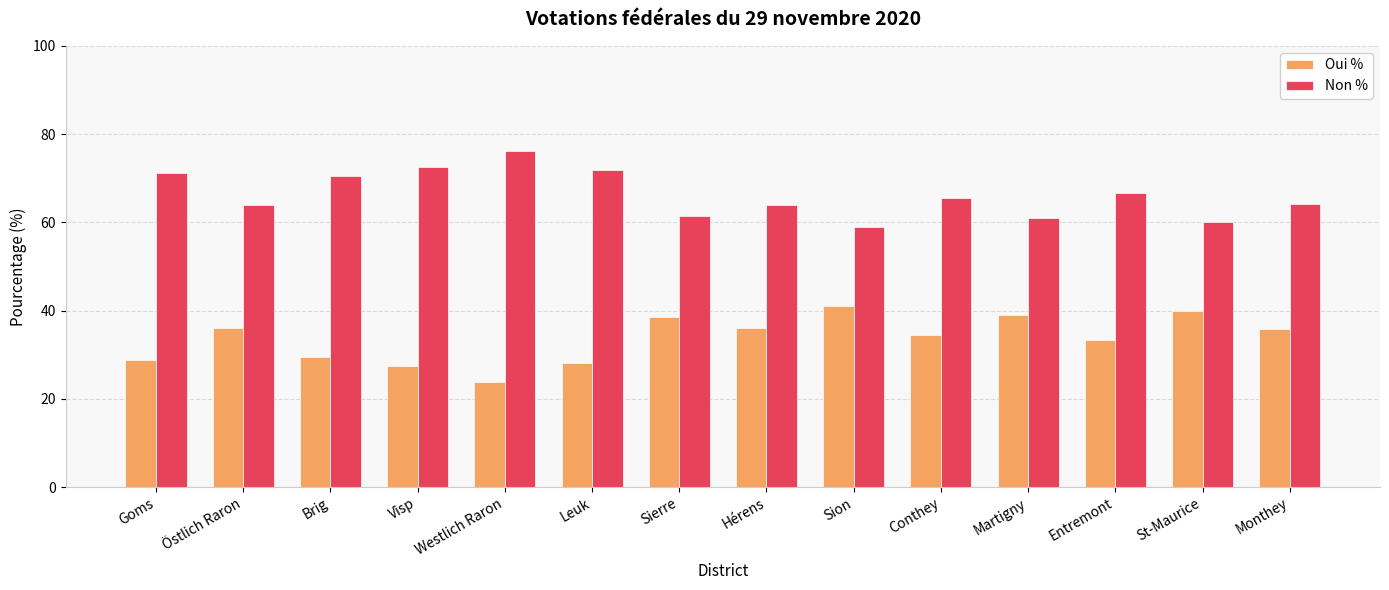

At which label does Non % first exceed 65?

Goms